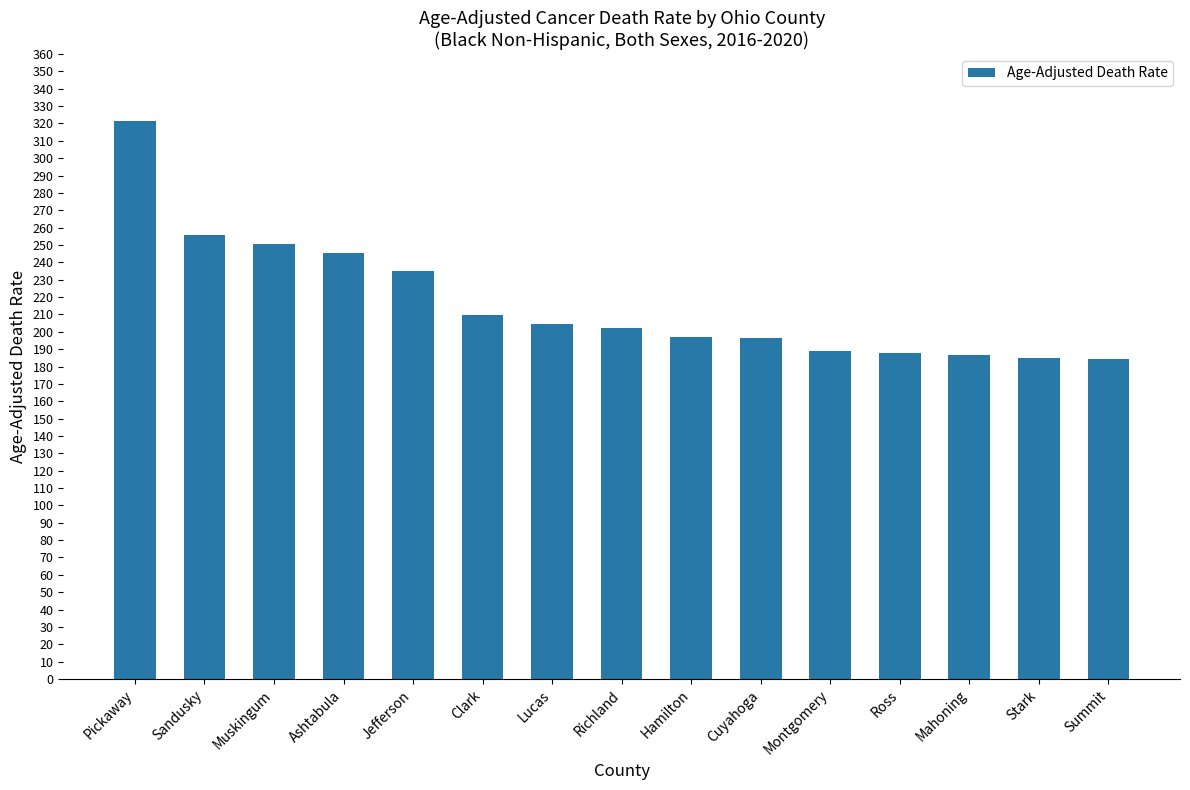

How many data points does each series have?

15